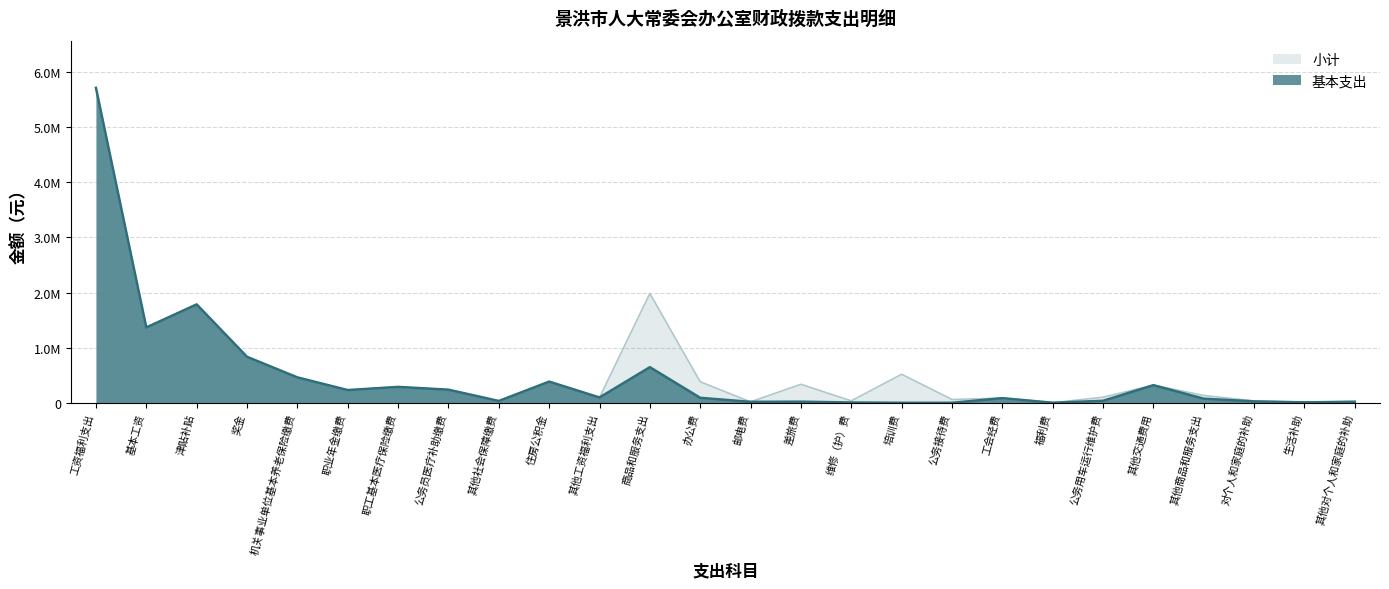

True or false: 小计 and 基本支出 cross at least once.

False